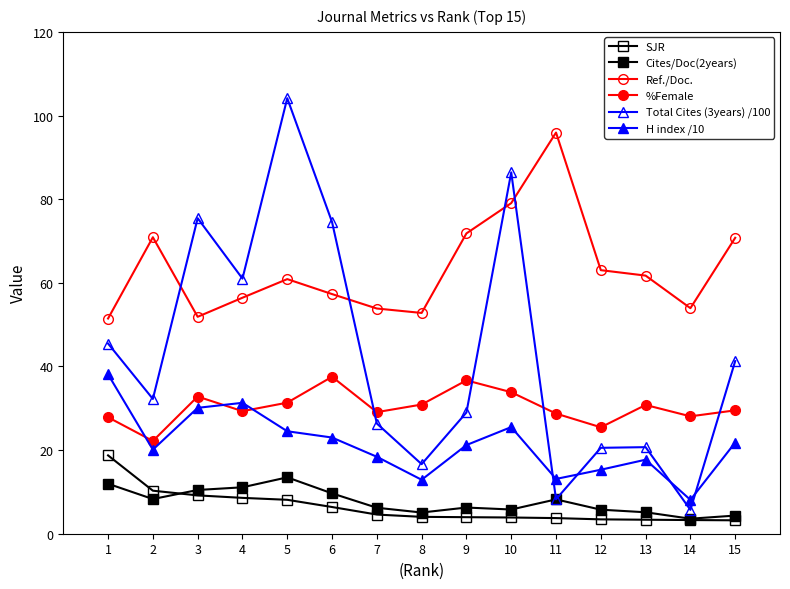

Does the chart display data point markers on the line(s)?

Yes